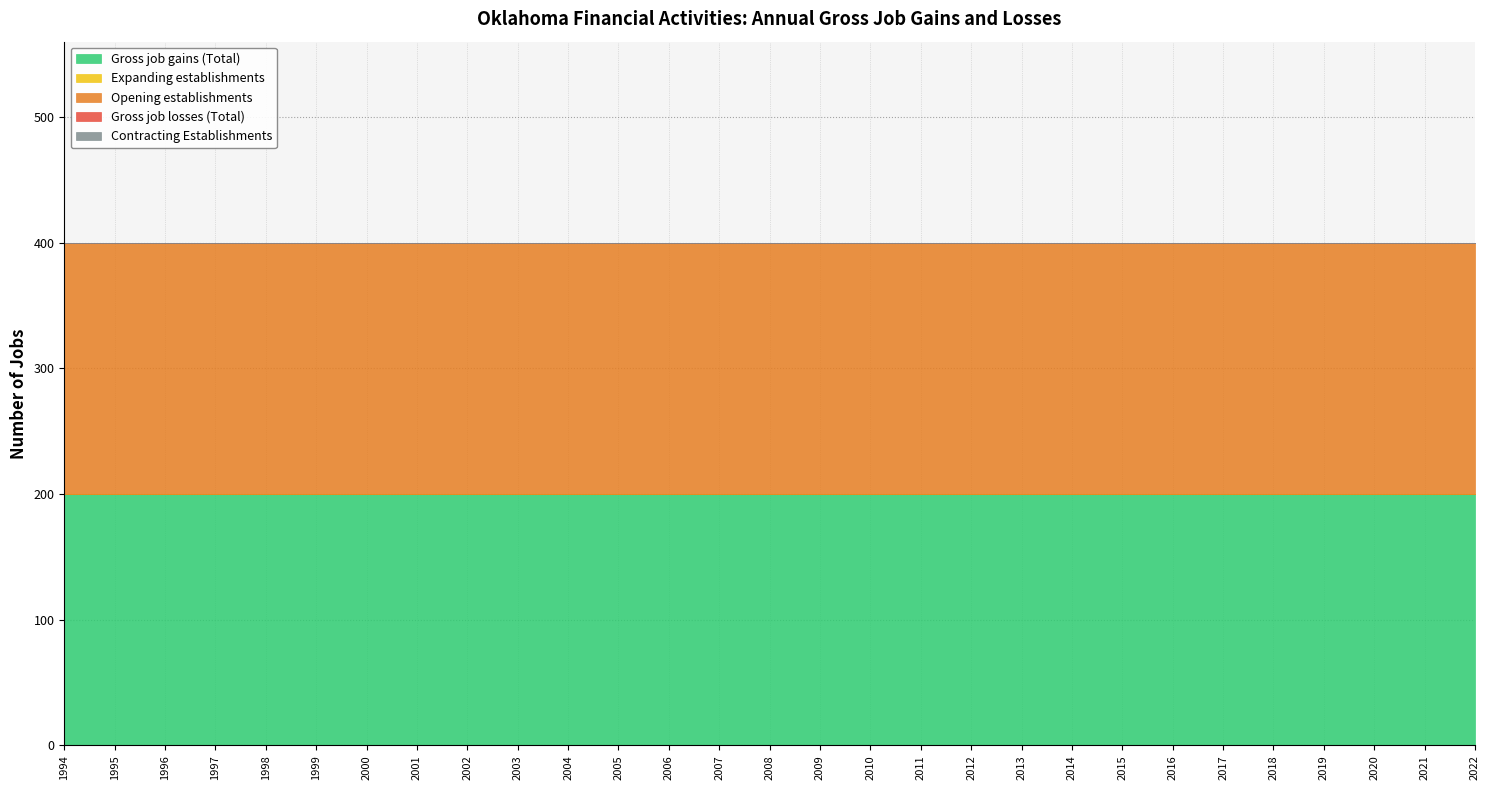

Between 2016 and 2003, which is larger?

2016